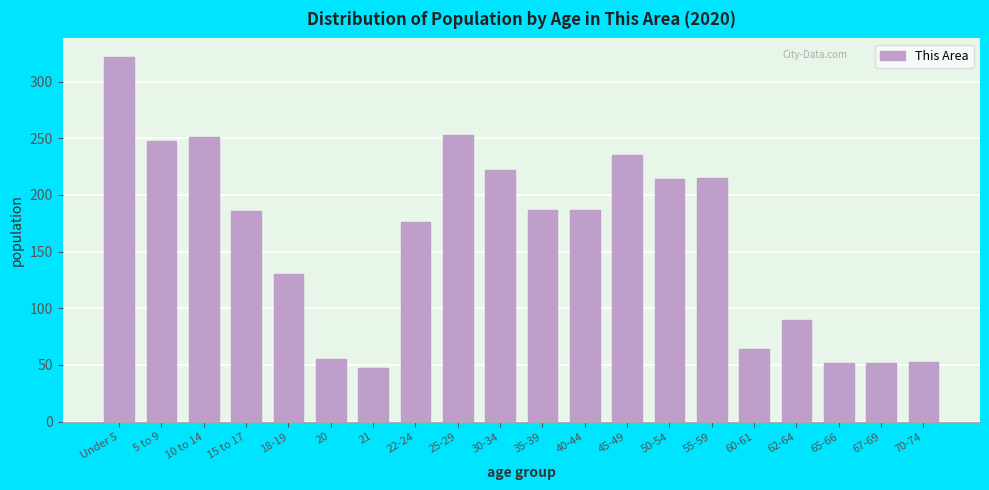

What is the average value?

162